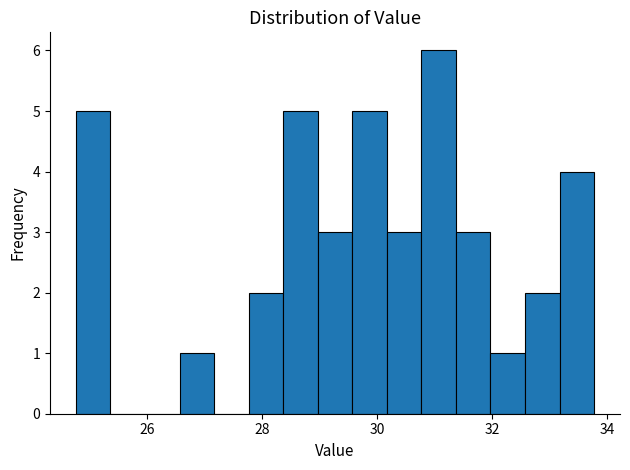

Read against the x-axis, roughly where is the centre of the tallest bar?

31.0